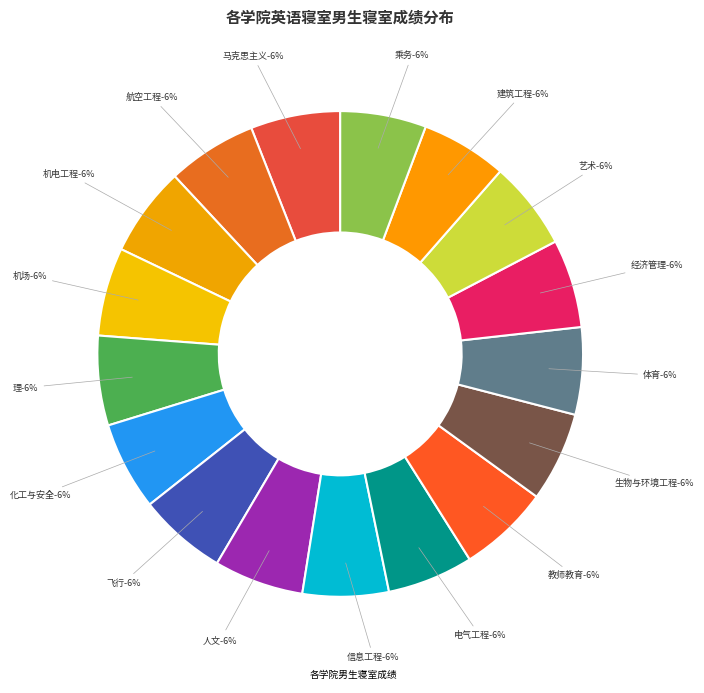

To the nearest percent, what portion does 飞行学院 represent?

6%